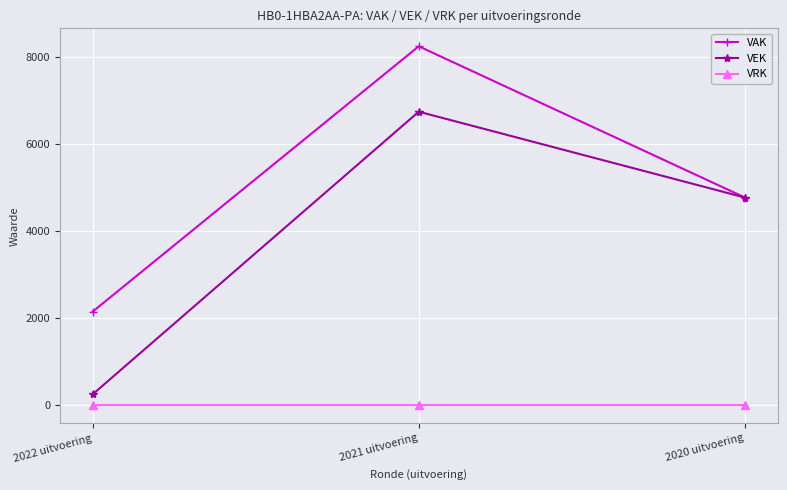

What is the label of the 2nd point from the right?

2021 uitvoering